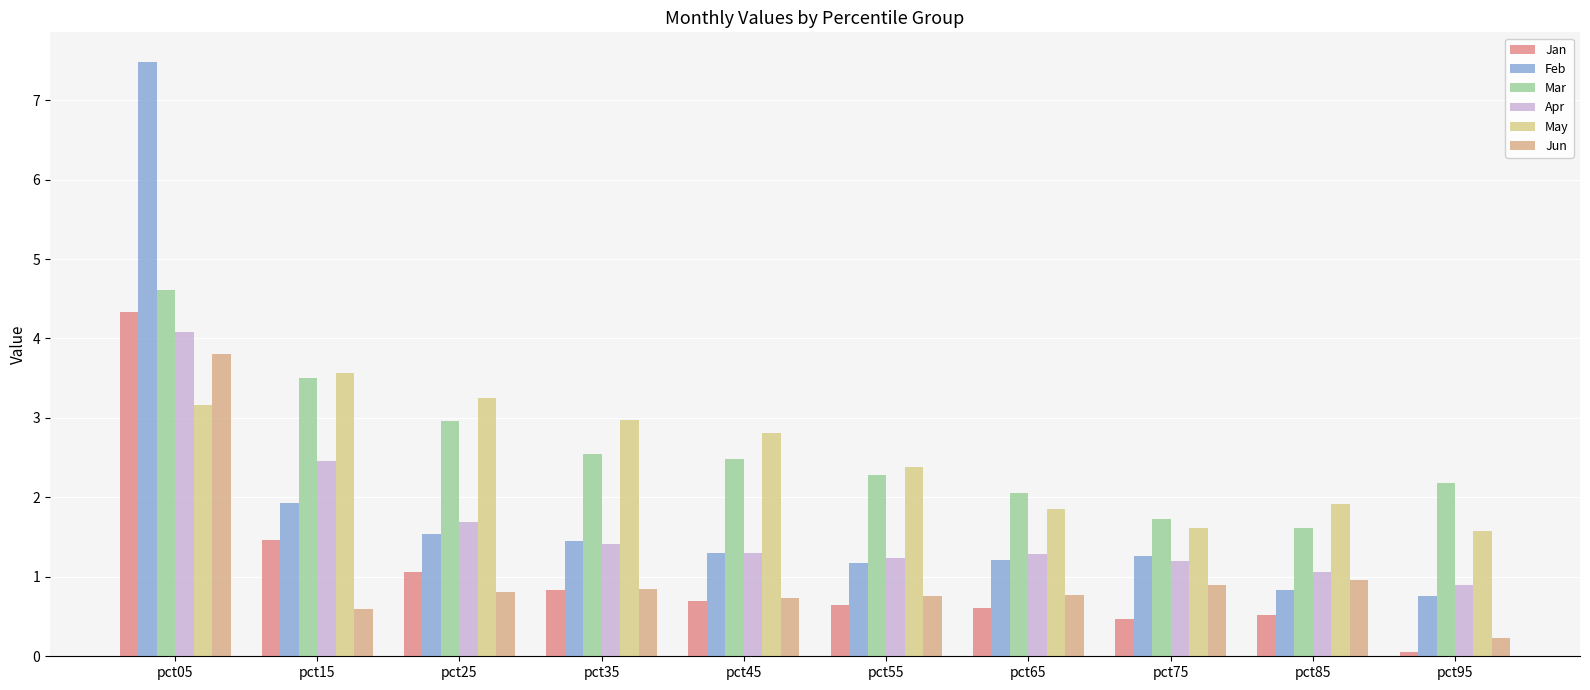

List the labels in order of Apr value, largest first.

pct05, pct15, pct25, pct35, pct45, pct65, pct55, pct75, pct85, pct95